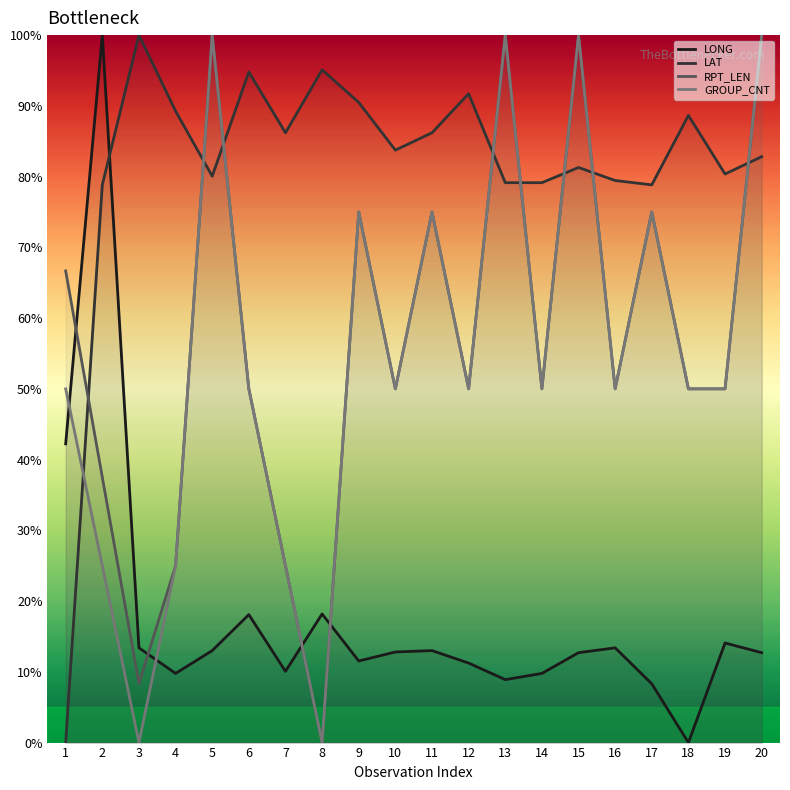

How many lines are shown in the chart?

4